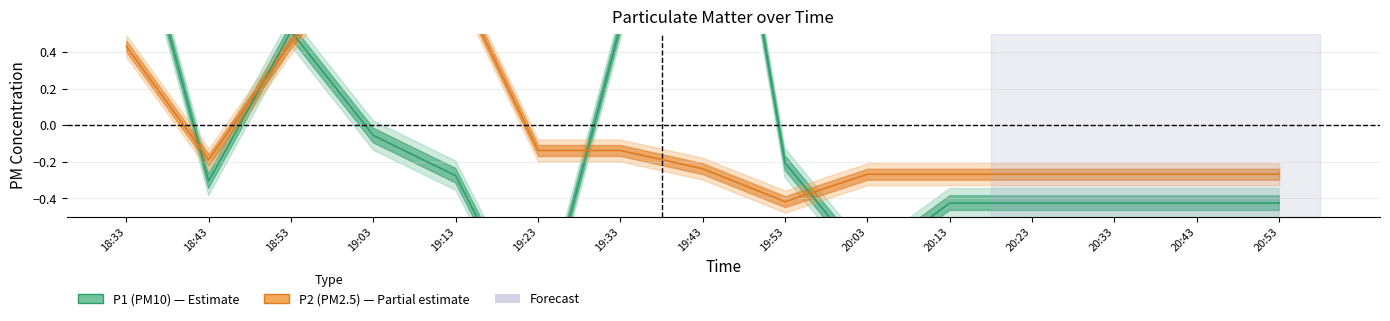

What is the label of the 13th point from the right?

18:53